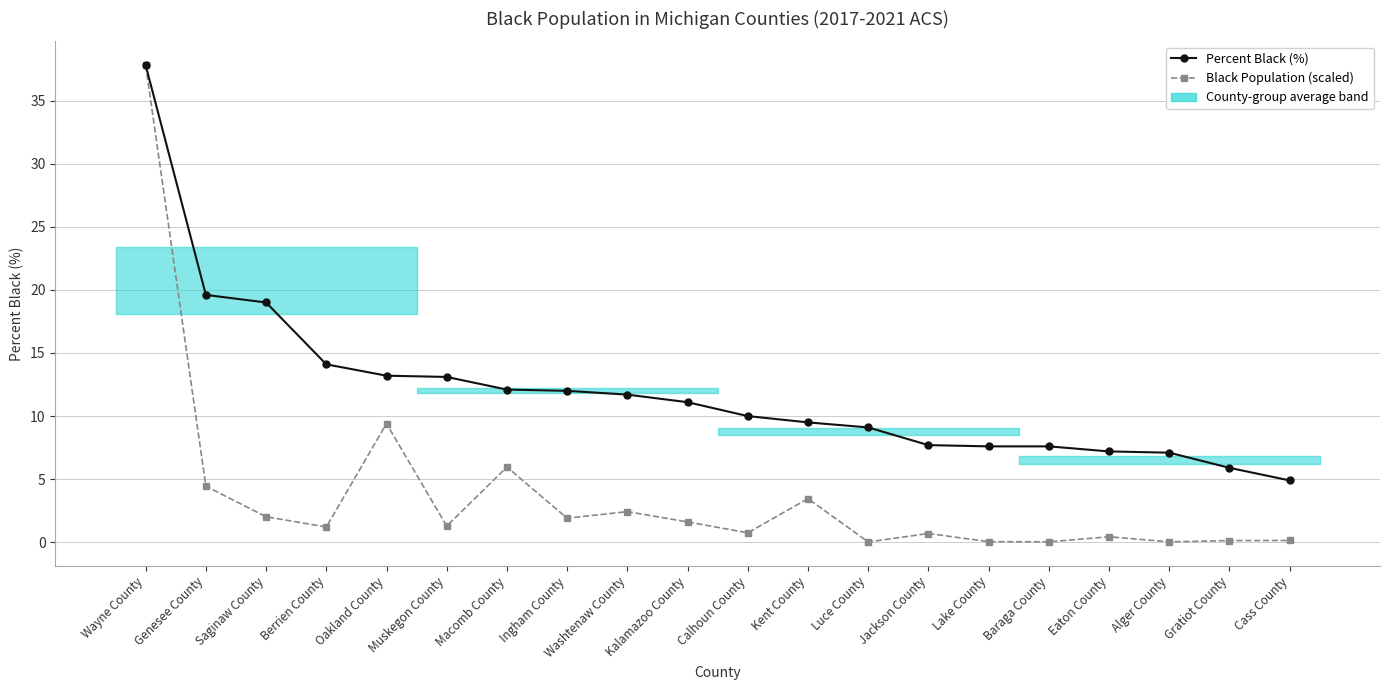

At which label does Percent Black (%) reach its peak?

Wayne County